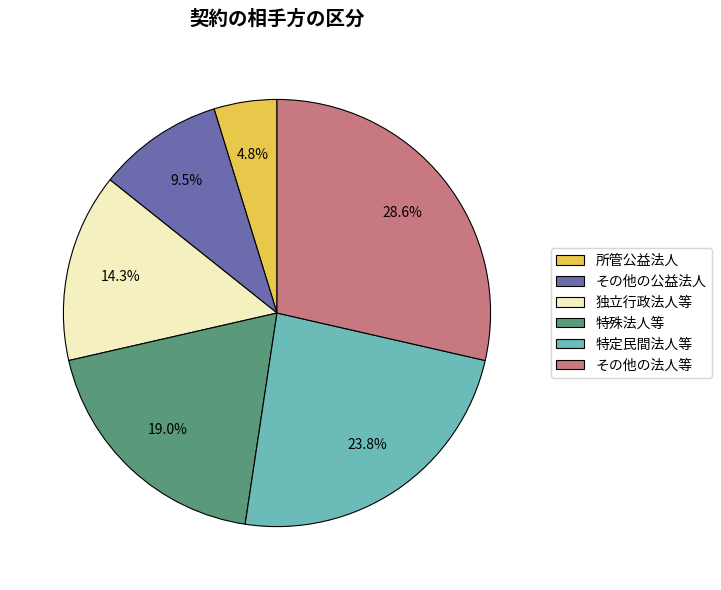

True or false: 独立行政法人等 accounts for 9% of the total.

False